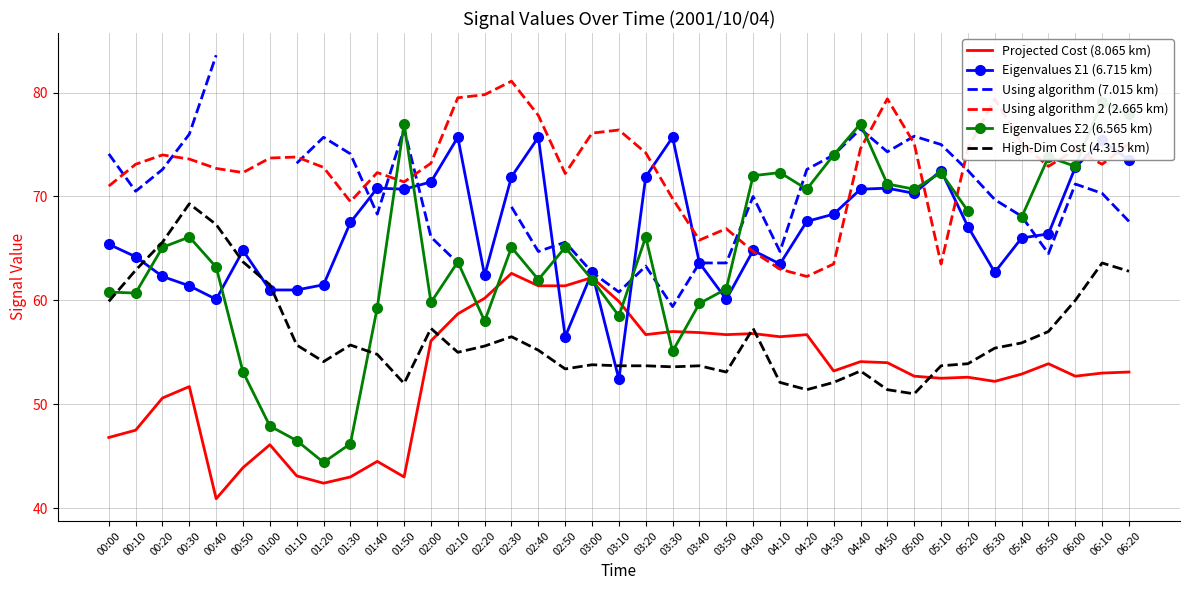

What is the difference between the second highest and minimum values in the Eigenvalues Σ1 (6.715 km) series?

23.3